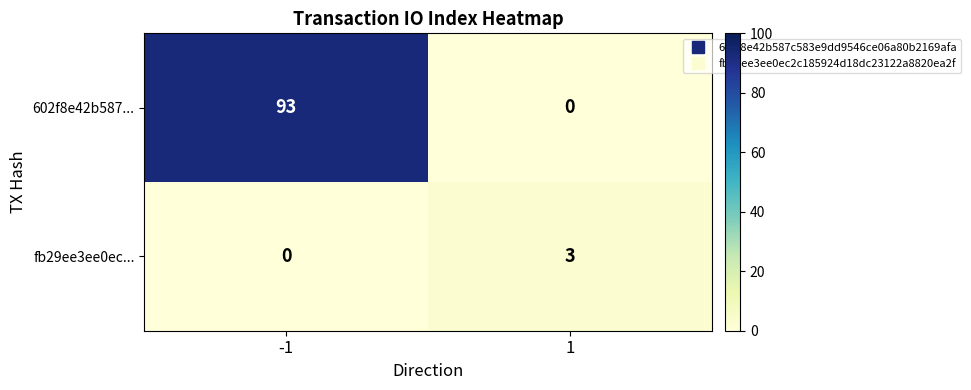

Rank the categories by fb29ee3ee0ec... value from highest to lowest.

1, -1